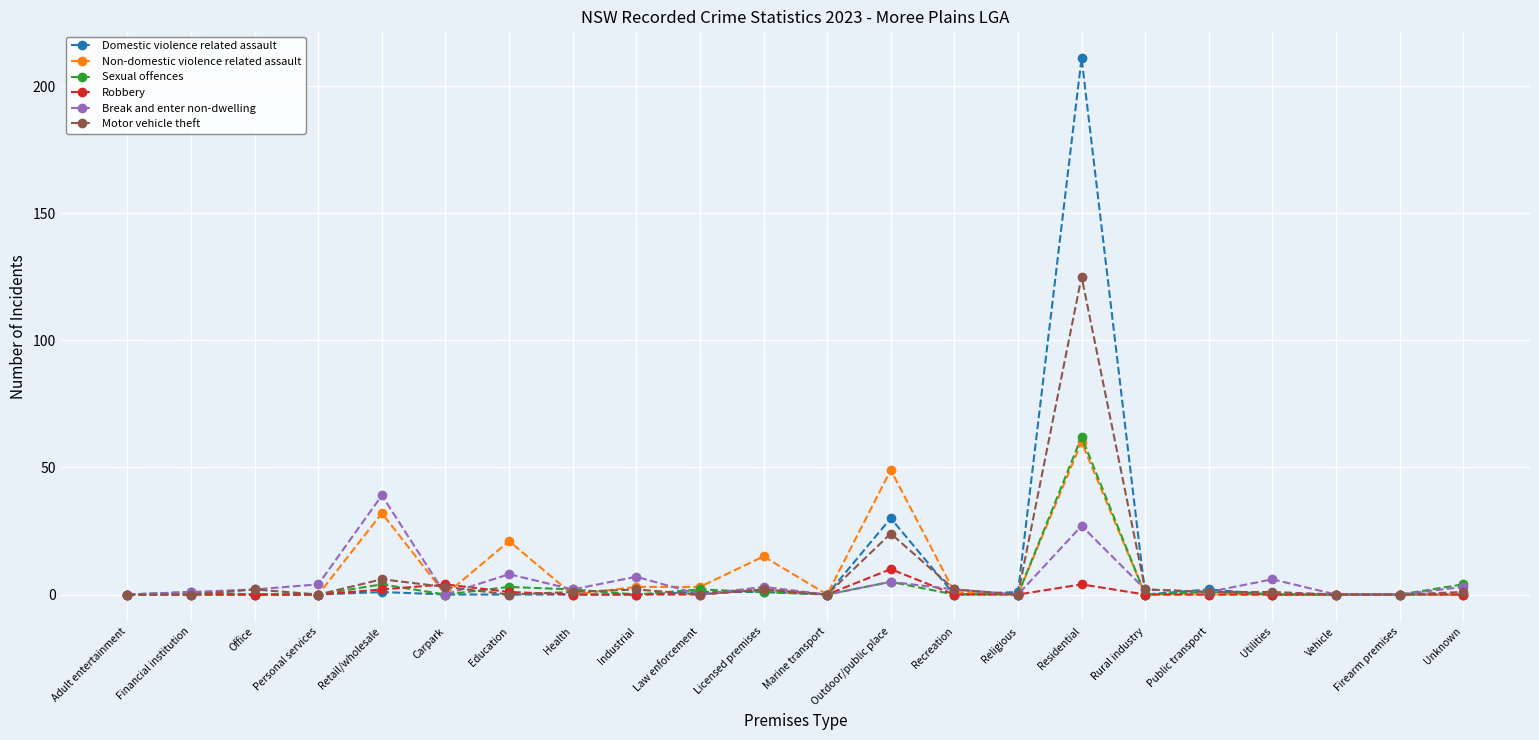

Is it true that Non-domestic violence related assault equals 0 at Marine transport?

True